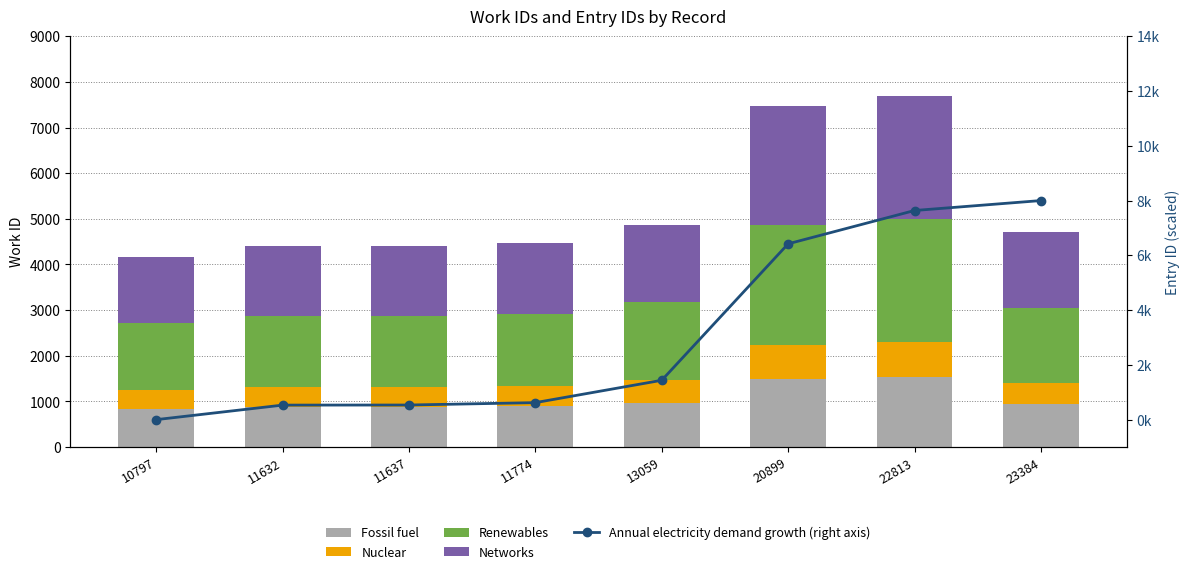

How many categories are shown in the chart?

8